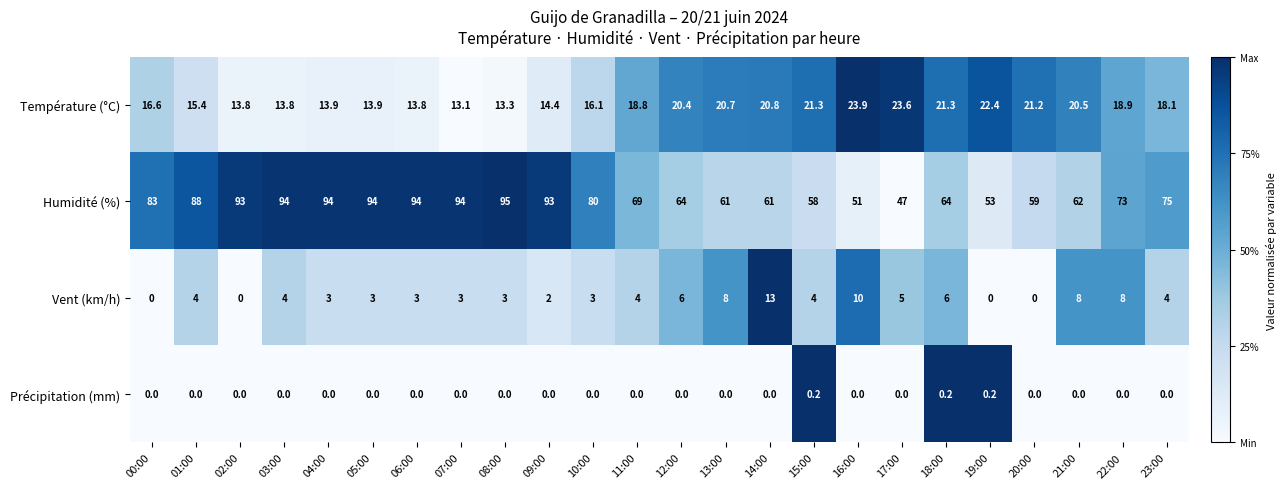

What is the sum of the Température (°C) values at 23:00 and 21:00?

38.6